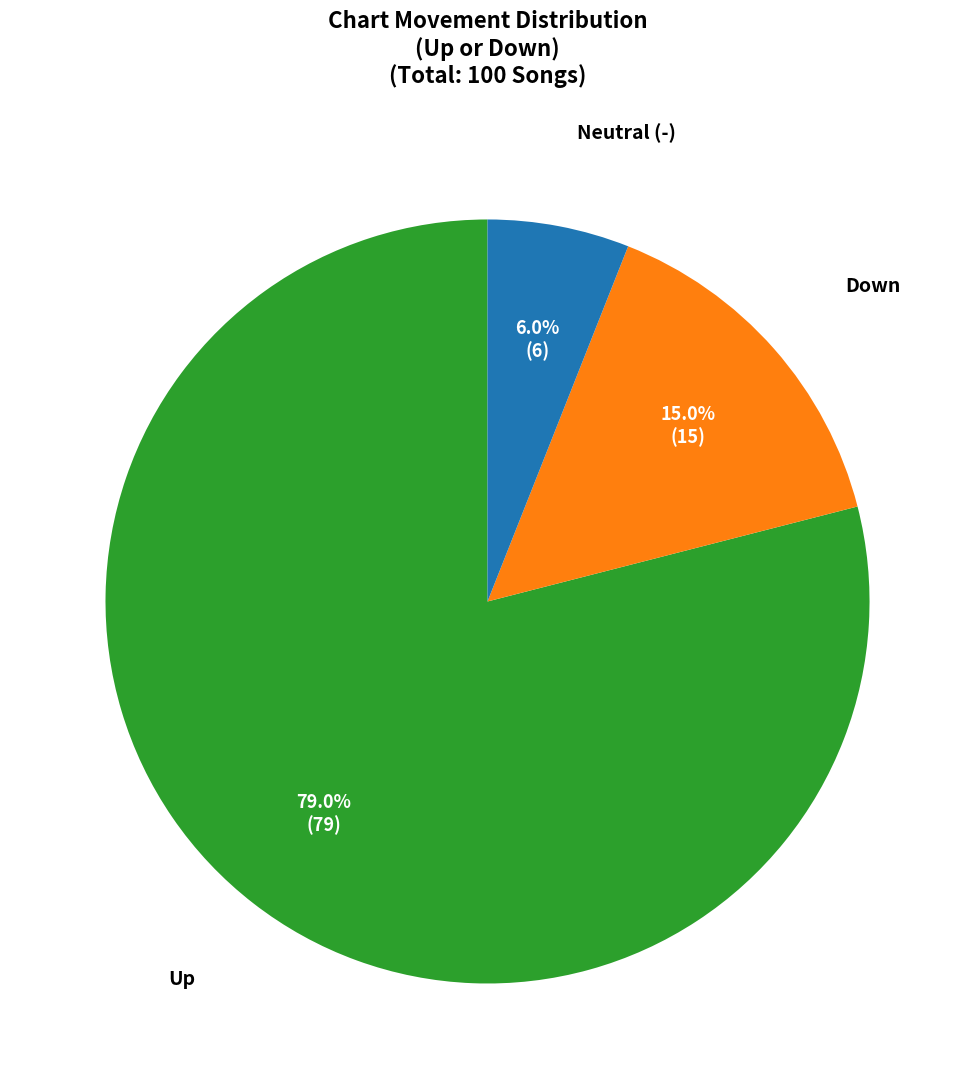

Count the number of slices in the pie.

3